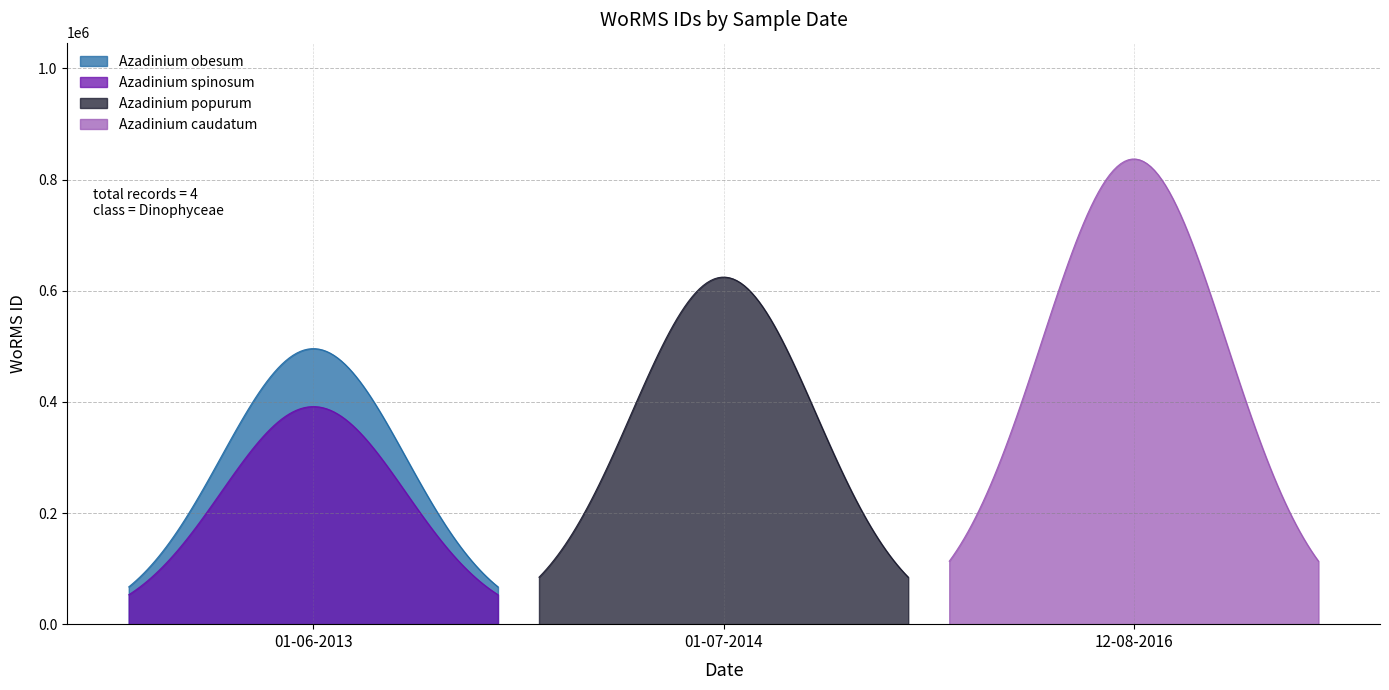

Reading left to right, extract all data points from this chart.

01-06-2013=495804	01-06-2013=391509	01-07-2014=624513	12-08-2016=837075